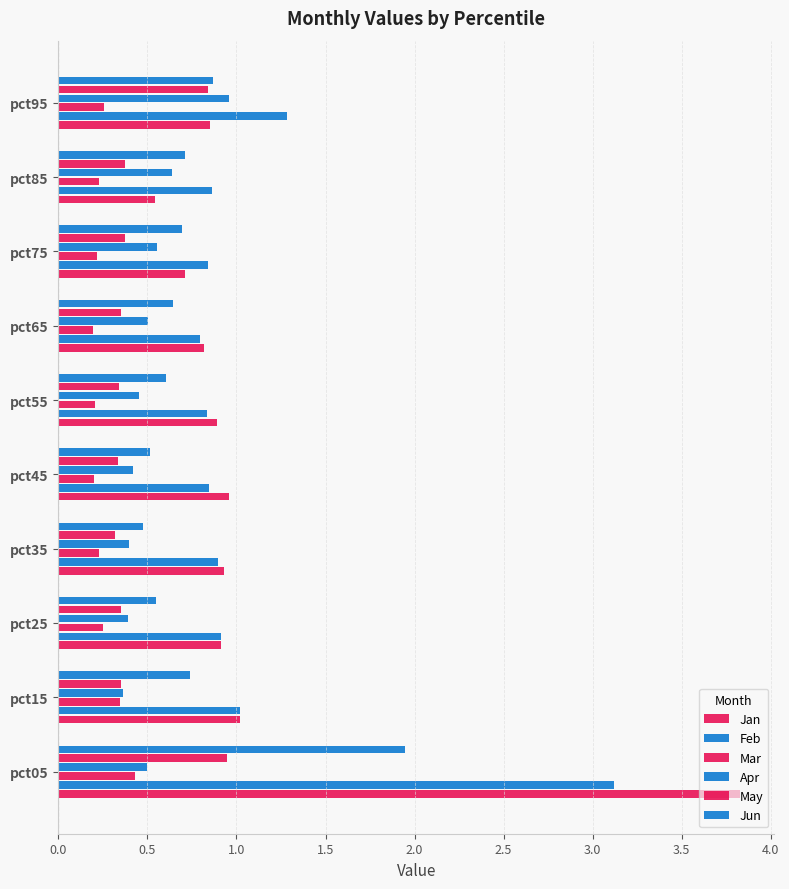

What is the sum of all Apr values?

5.2